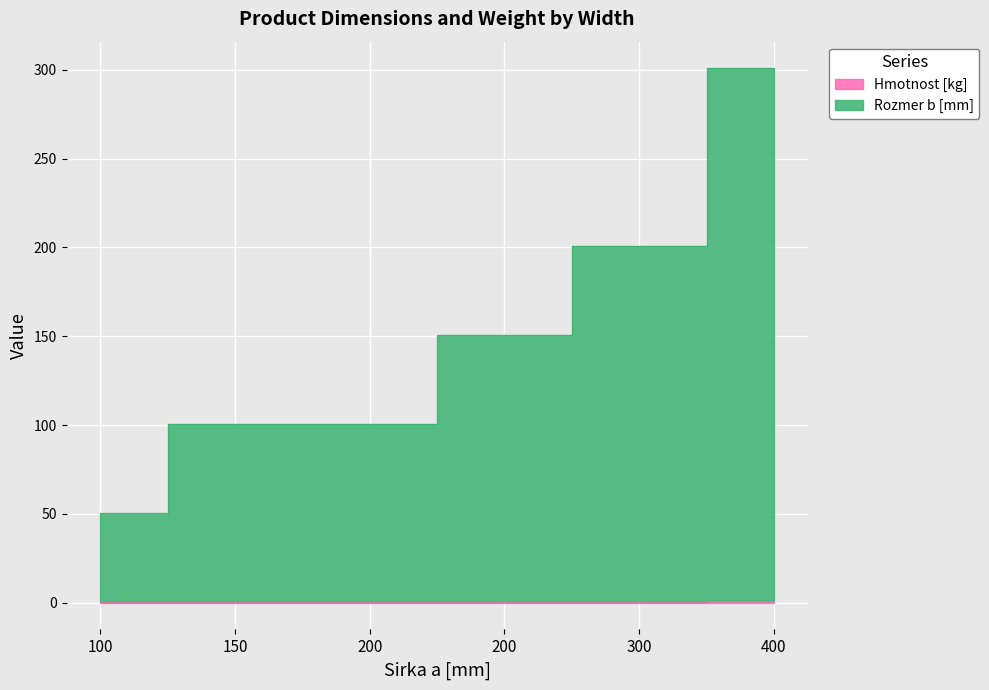

How many categories are shown in the chart?

6